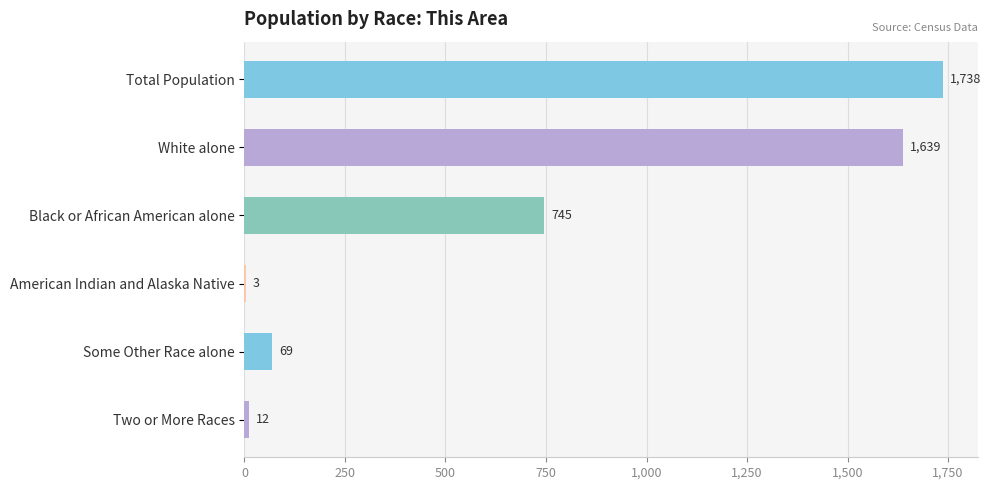

Reading top to bottom, list all the values displayed in this chart.

Total Population=1738	White alone=1639	Black or African American alone=745	American Indian and Alaska Native=3	Some Other Race alone=69	Two or More Races=12